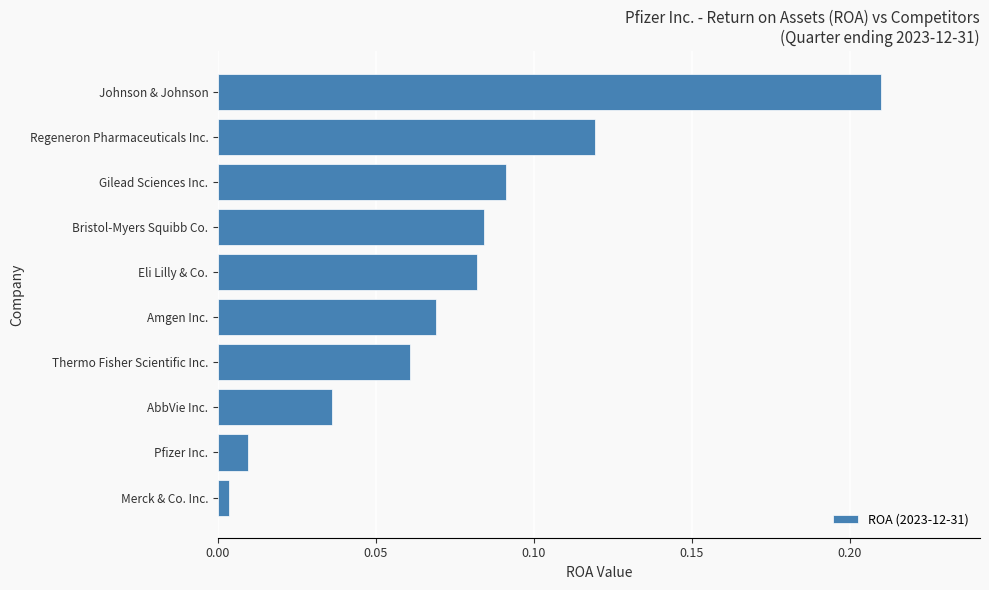

Rank the categories by value from highest to lowest.

Johnson & Johnson, Regeneron Pharmaceuticals Inc., Gilead Sciences Inc., Bristol-Myers Squibb Co., Eli Lilly & Co., Amgen Inc., Thermo Fisher Scientific Inc., AbbVie Inc., Pfizer Inc., Merck & Co. Inc.